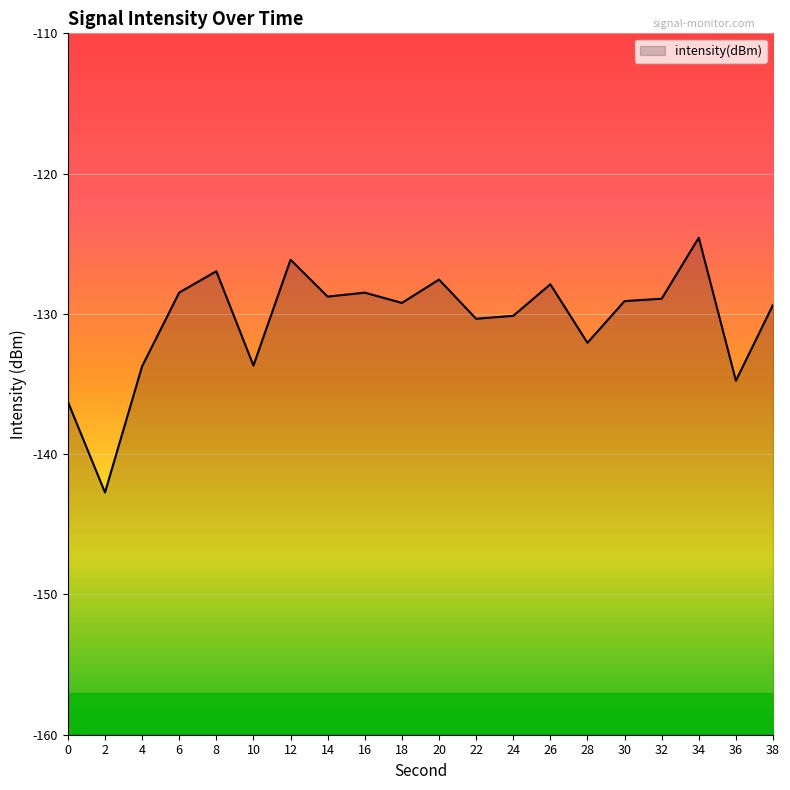

What is the difference between the second highest and minimum values?

16.6